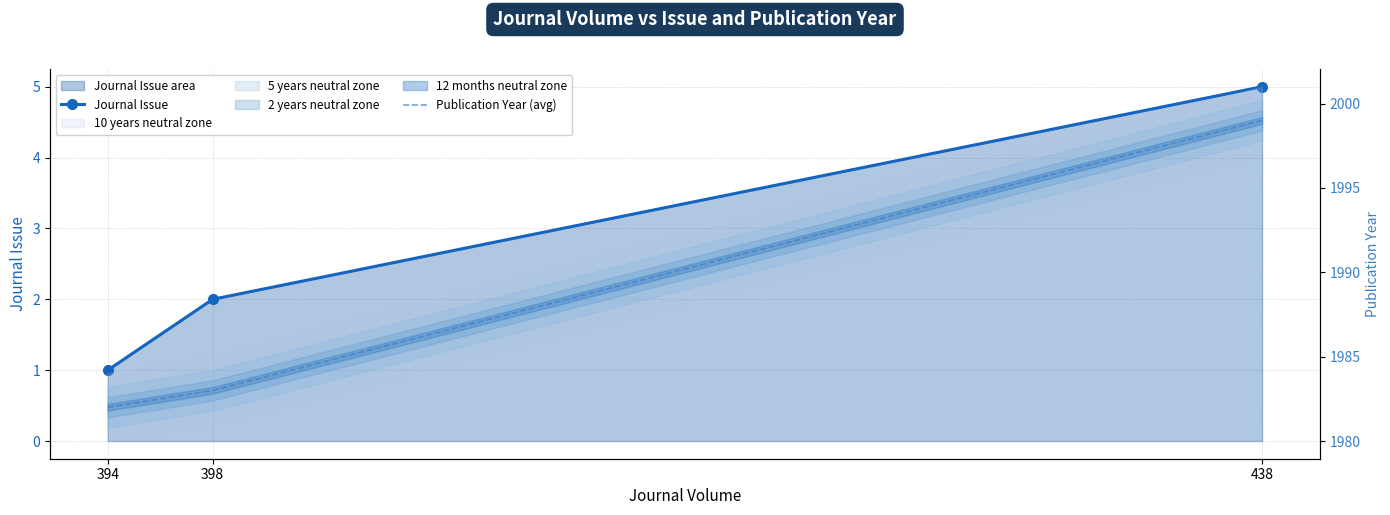

True or false: Publication Year (avg) has a value of 1999 at 438.

True